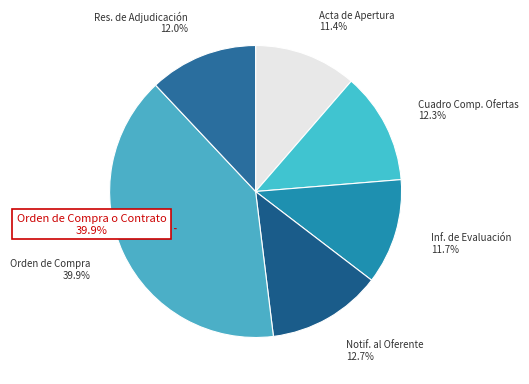

To the nearest percent, what is the combined percentage of Informe de Evaluación and Notificación al Oferente?

24%